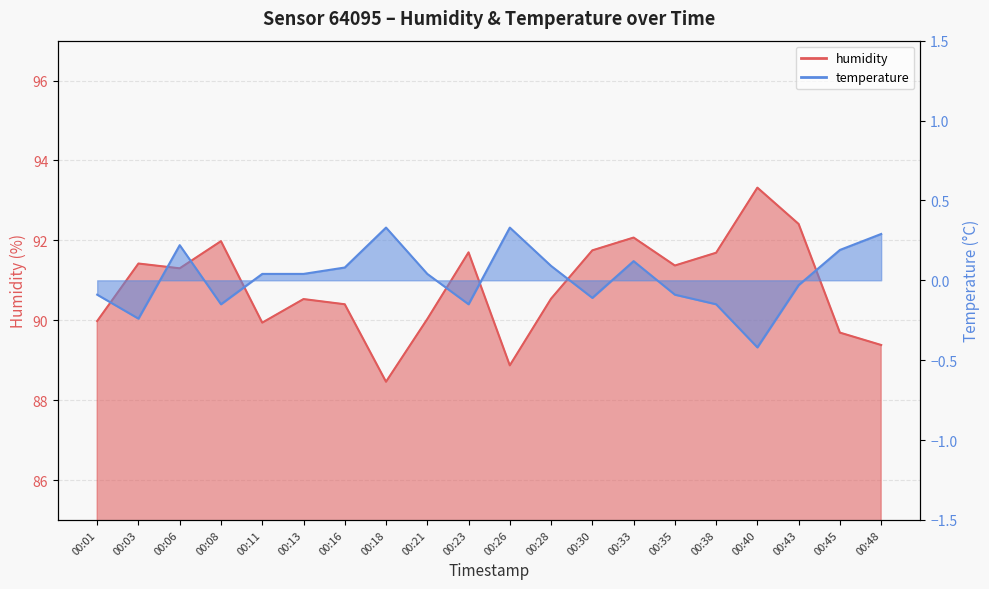

Reading right to left, what are all the values shown in this chart?

humidity: 89.4	89.7	92.4	93.3	91.7	91.4	92.1	91.8	90.5	88.9	91.7	90.0	88.5	90.4	90.5	89.9	92.0	91.3	91.4	90.0
temperature: 0.3	0.2	-0.0	-0.4	-0.1	-0.1	0.1	-0.1	0.1	0.3	-0.1	0.0	0.3	0.1	0.0	0.0	-0.1	0.2	-0.2	-0.1